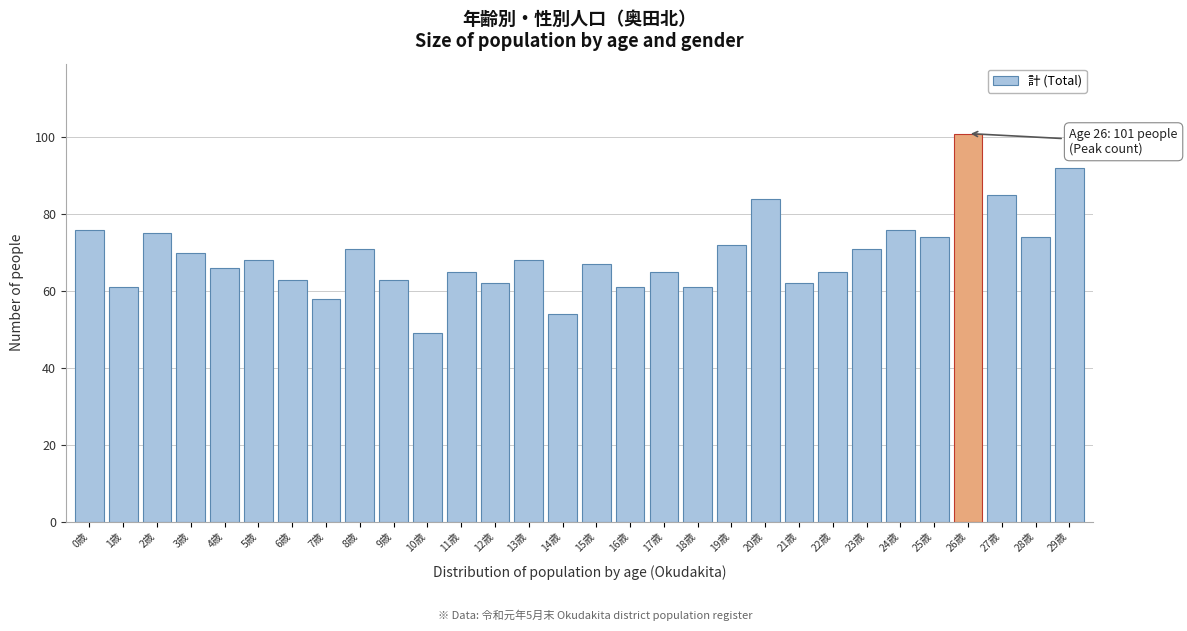

Reading left to right, list all the values displayed in this chart.

0歳=76	1歳=61	2歳=75	3歳=70	4歳=66	5歳=68	6歳=63	7歳=58	8歳=71	9歳=63	10歳=49	11歳=65	12歳=62	13歳=68	14歳=54	15歳=67	16歳=61	17歳=65	18歳=61	19歳=72	20歳=84	21歳=62	22歳=65	23歳=71	24歳=76	25歳=74	26歳=101	27歳=85	28歳=74	29歳=92